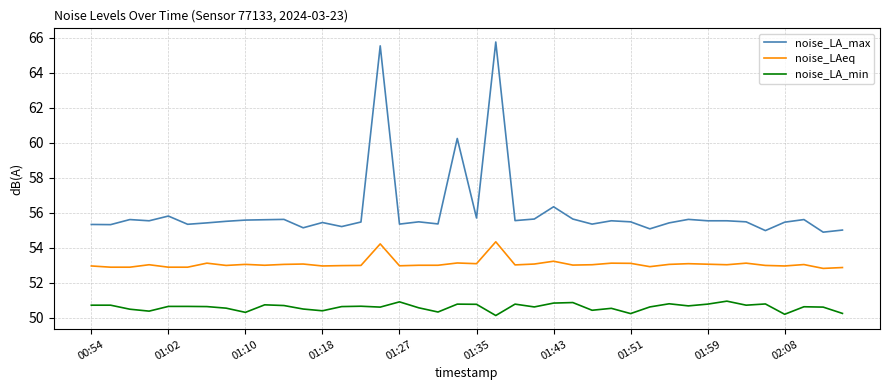

Which series has the largest range (max minus min)?

noise_LA_max